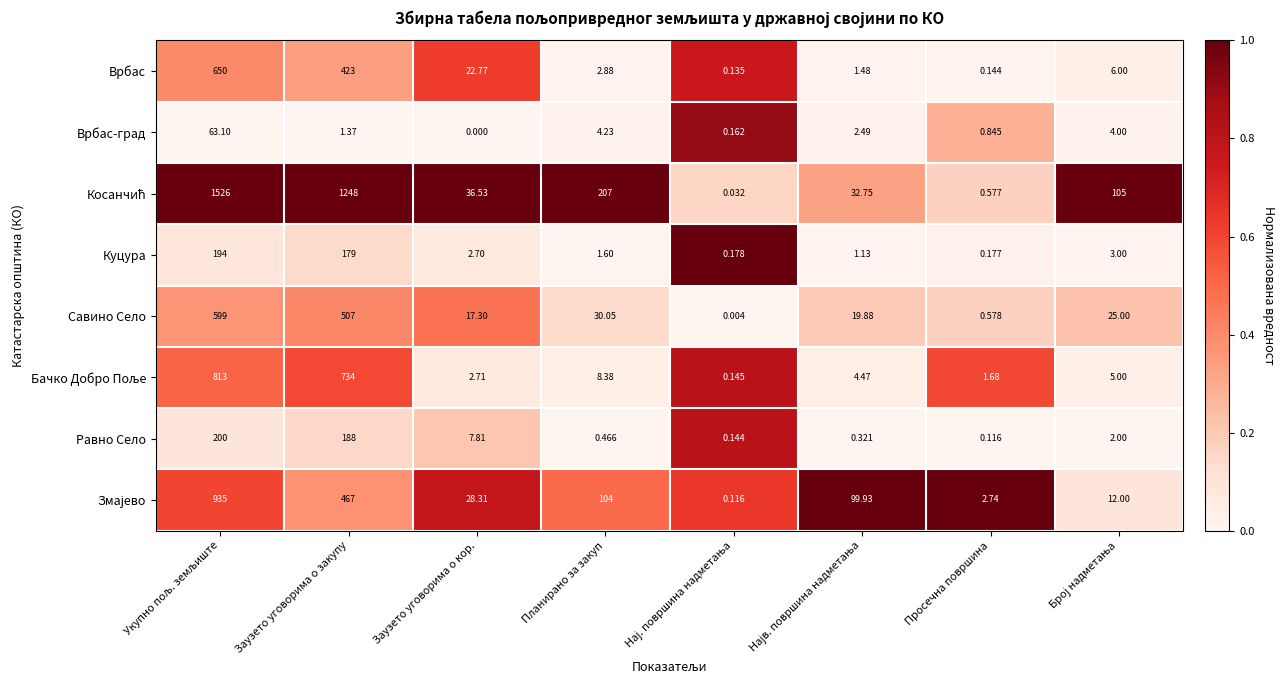

Where is Врбас-град nearest to the value 31?

Планирано за закуп